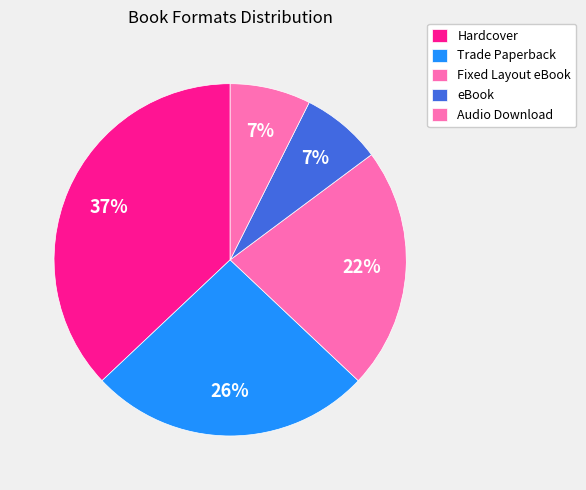

True or false: Trade Paperback accounts for 26% of the total.

True